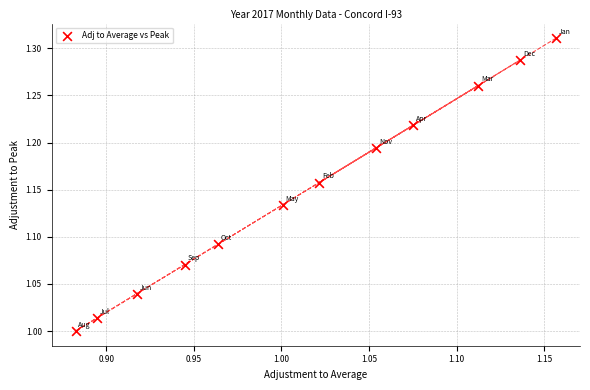

What is the range of Y values (max minus min)?

0.3